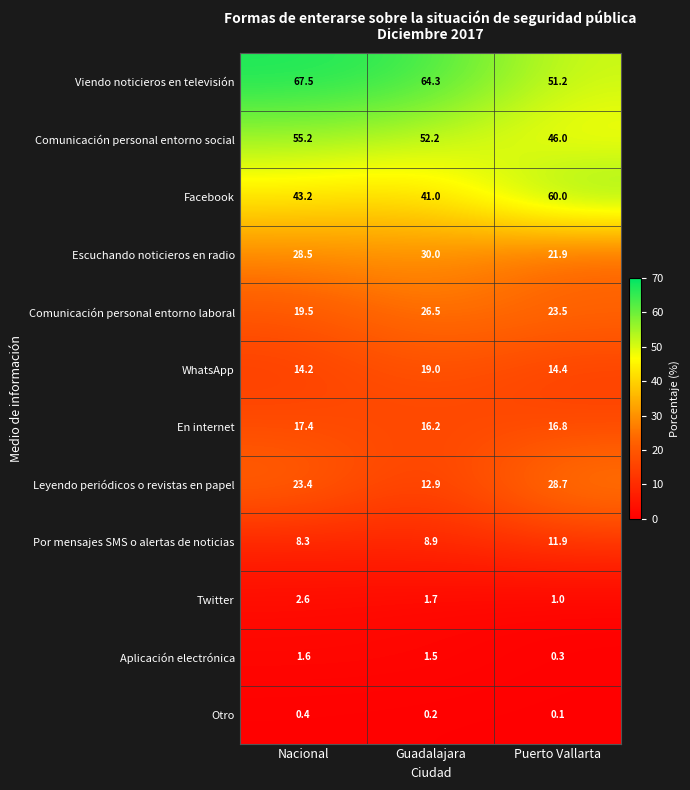

What is the sum of all Comunicación personal entorno laboral values?

69.5